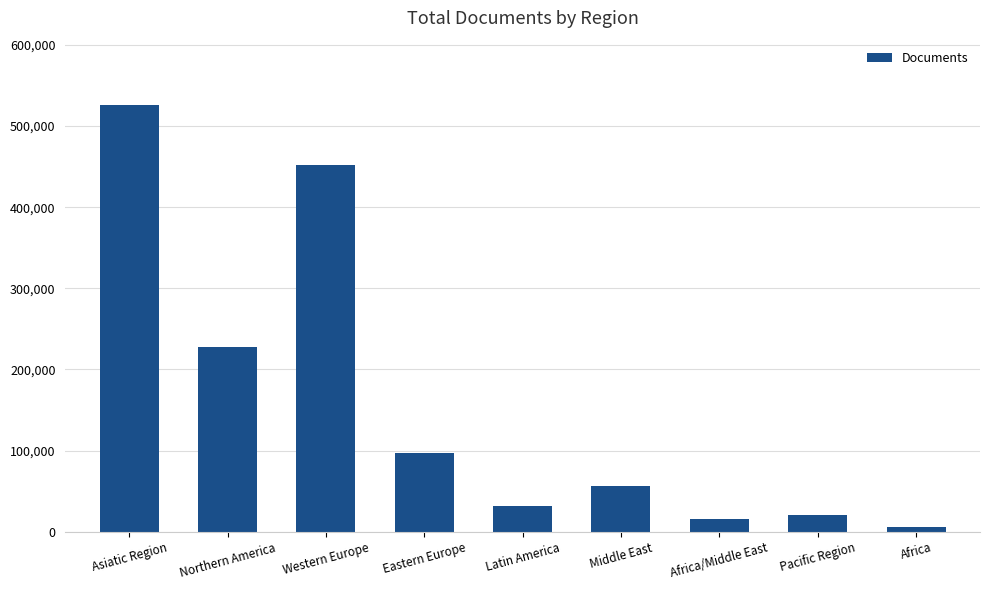

How many categories are shown in the chart?

9